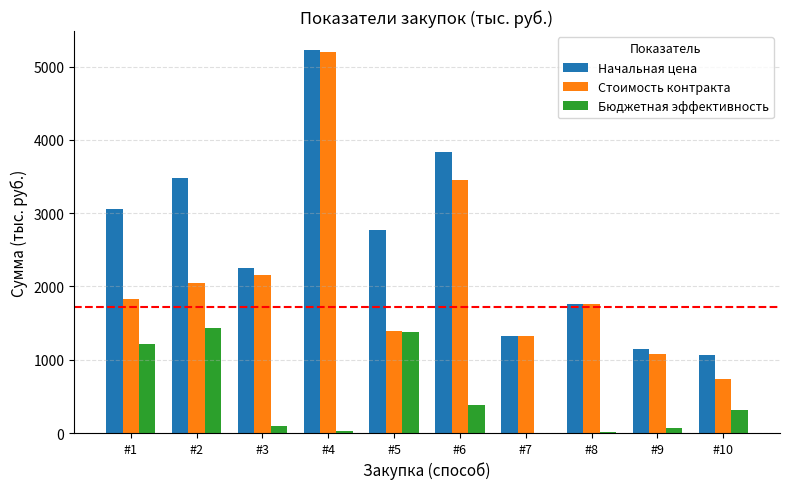

Does the chart contain stacked bars?

No